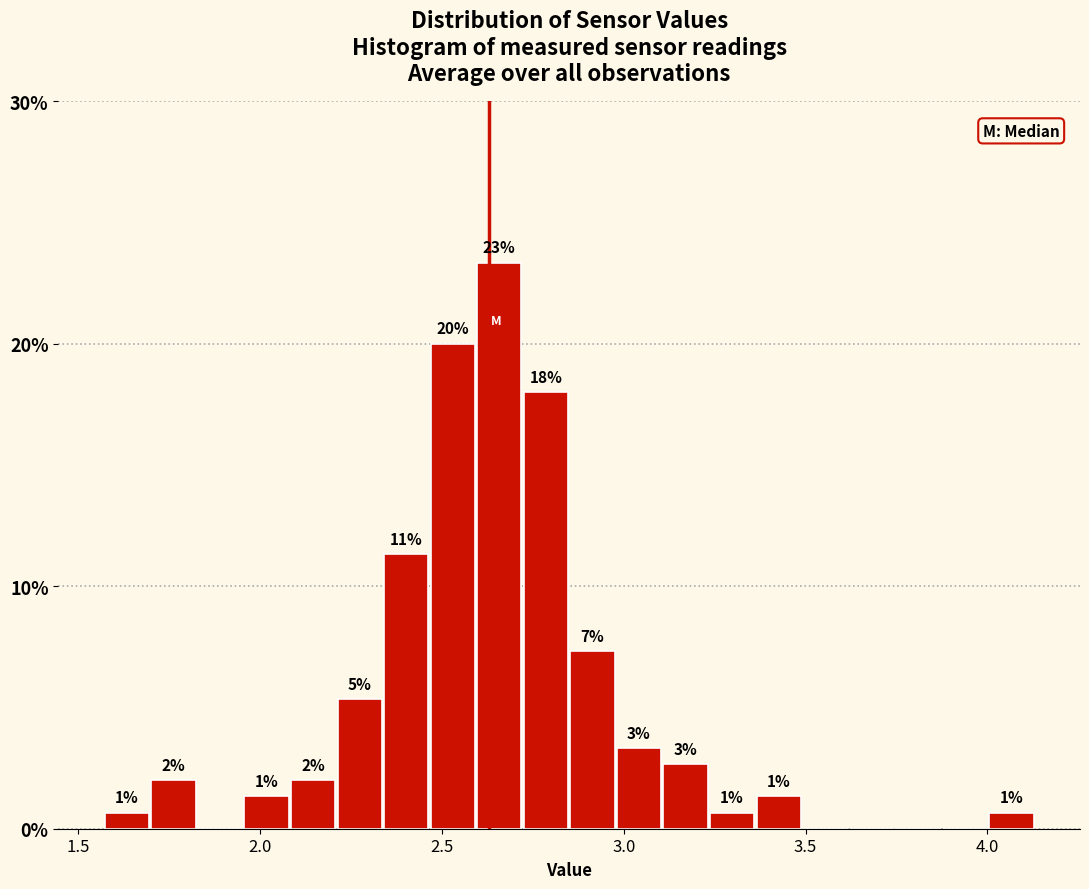

Read against the x-axis, roughly where is the centre of the tallest bar?

2.65